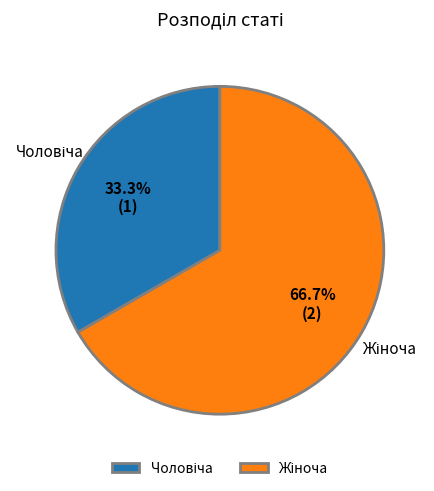

Is there any slice that represents more than half of the pie?

Yes